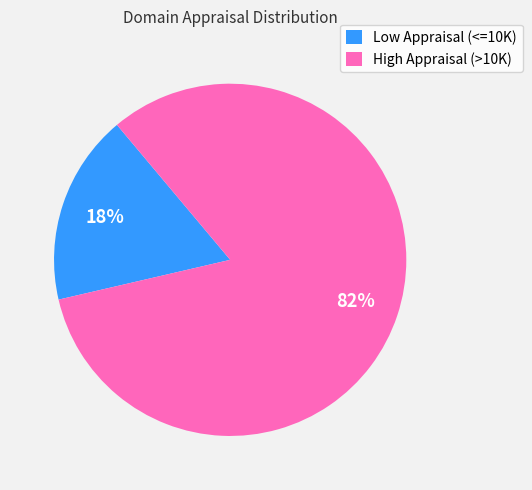

The High Appraisal (>10K) slice represents 82% of the pie. True or false?

True